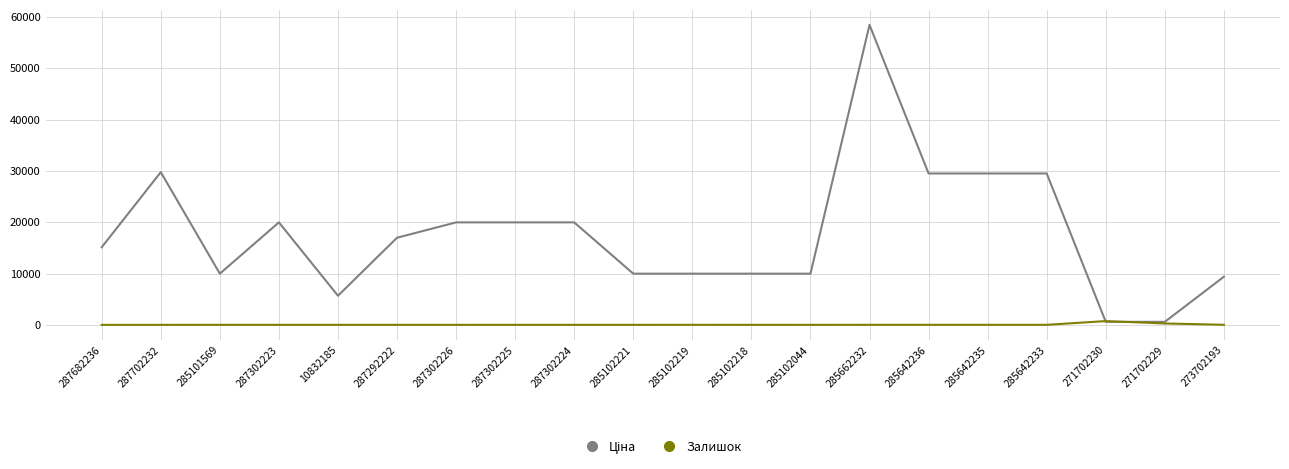

Is it true that Залишок equals 1.0 at 285102044?

True